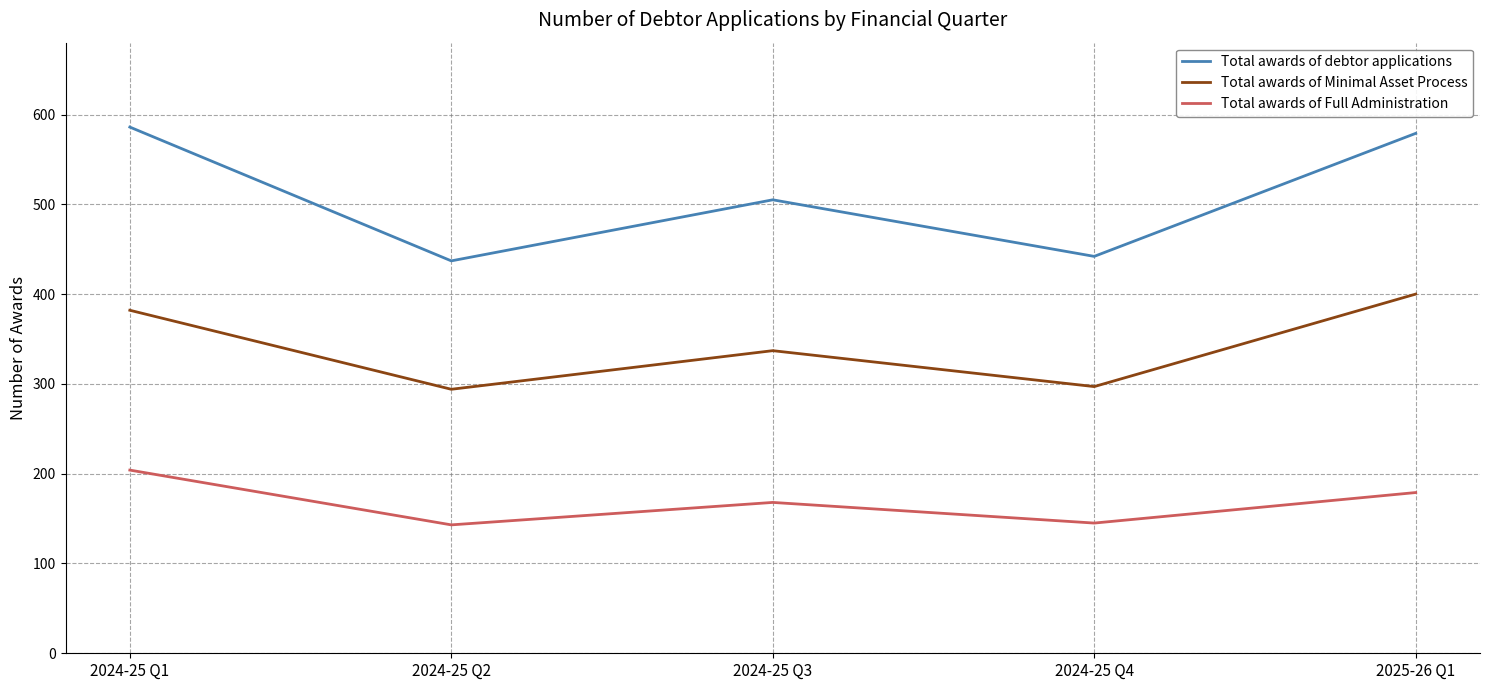

Is the value of Total awards of Minimal Asset Process at 2024-25 Q1 greater than the value of Total awards of Full Administration at 2024-25 Q4?

Yes